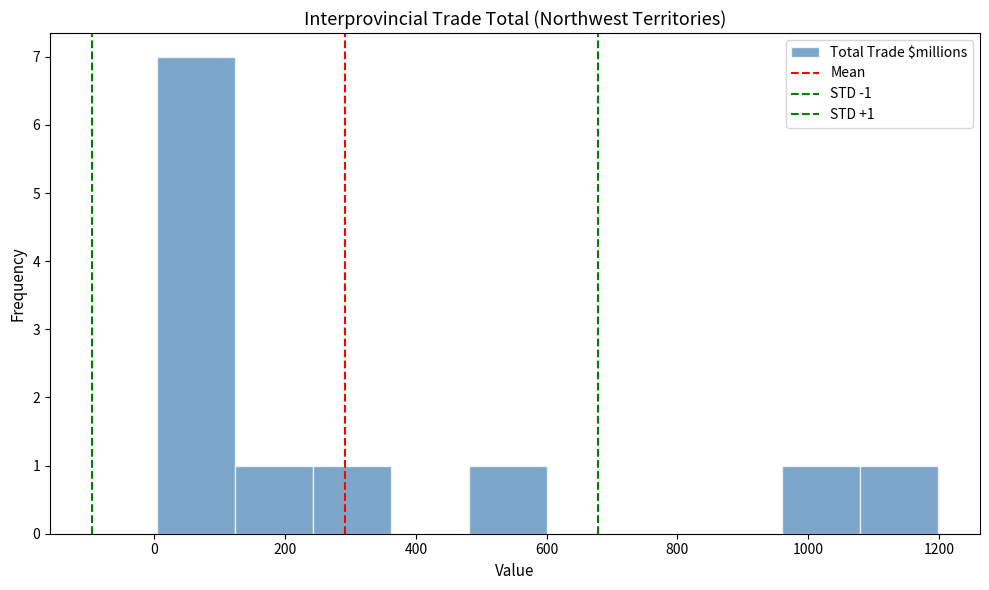

Over which range of the x-axis is the bar tallest?

0 to 120